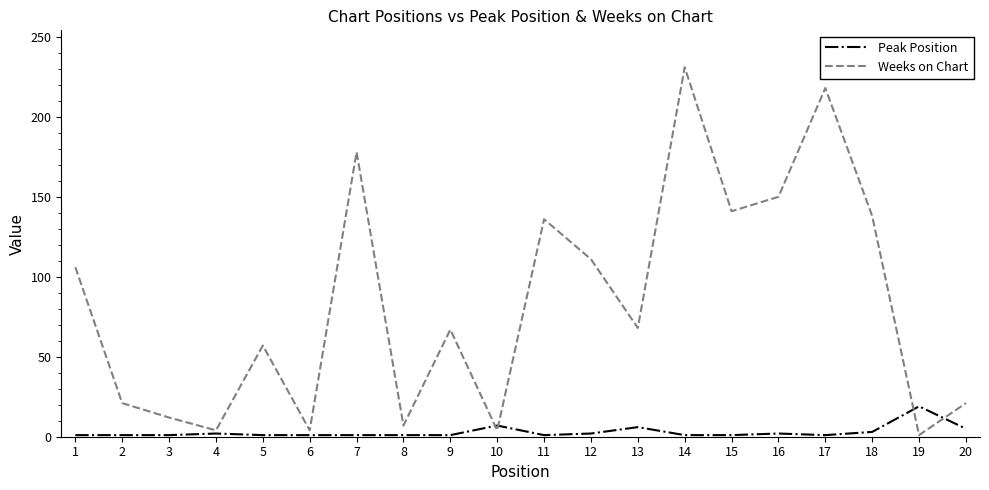

Is the value of Peak Position at 15 greater than the value of Weeks on Chart at 9?

No